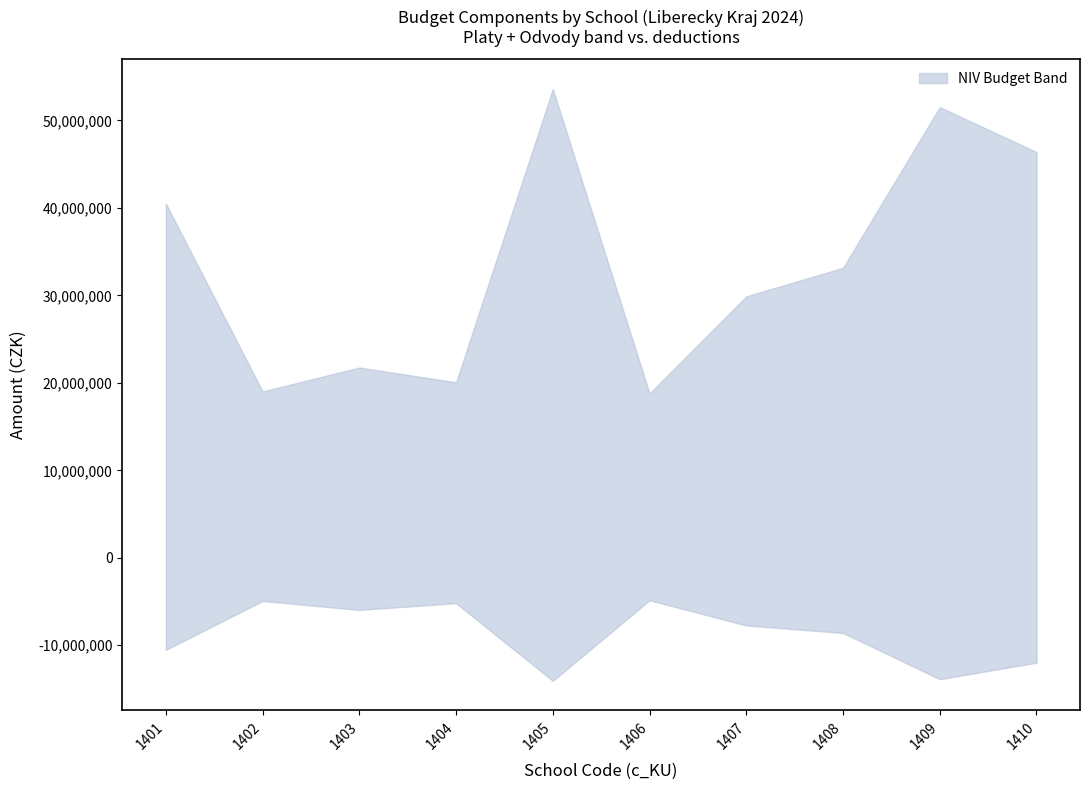

What is the difference between the ODVODY_CELKEM values at 1410 and 1403?

6201297.0